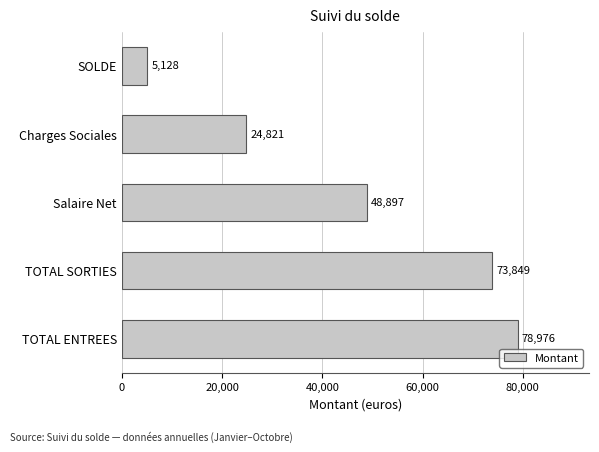

Are the bars horizontal?

Yes